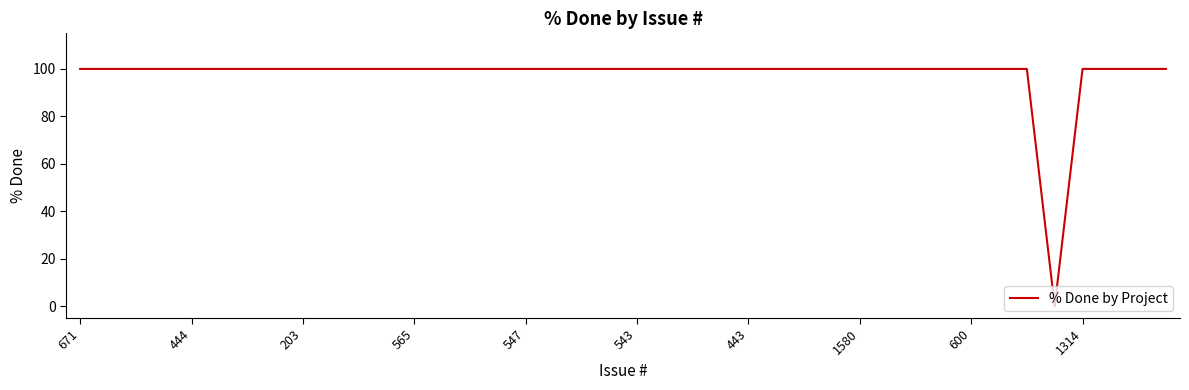

What is the maximum value shown in the chart?

100